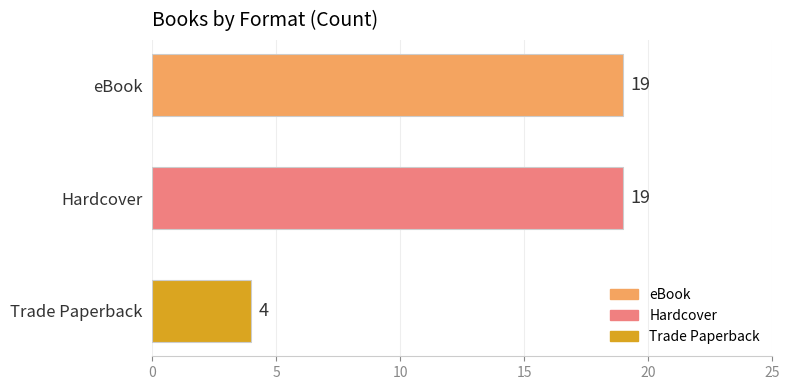

What is the ratio of the value at eBook to the value at Hardcover?

1.0